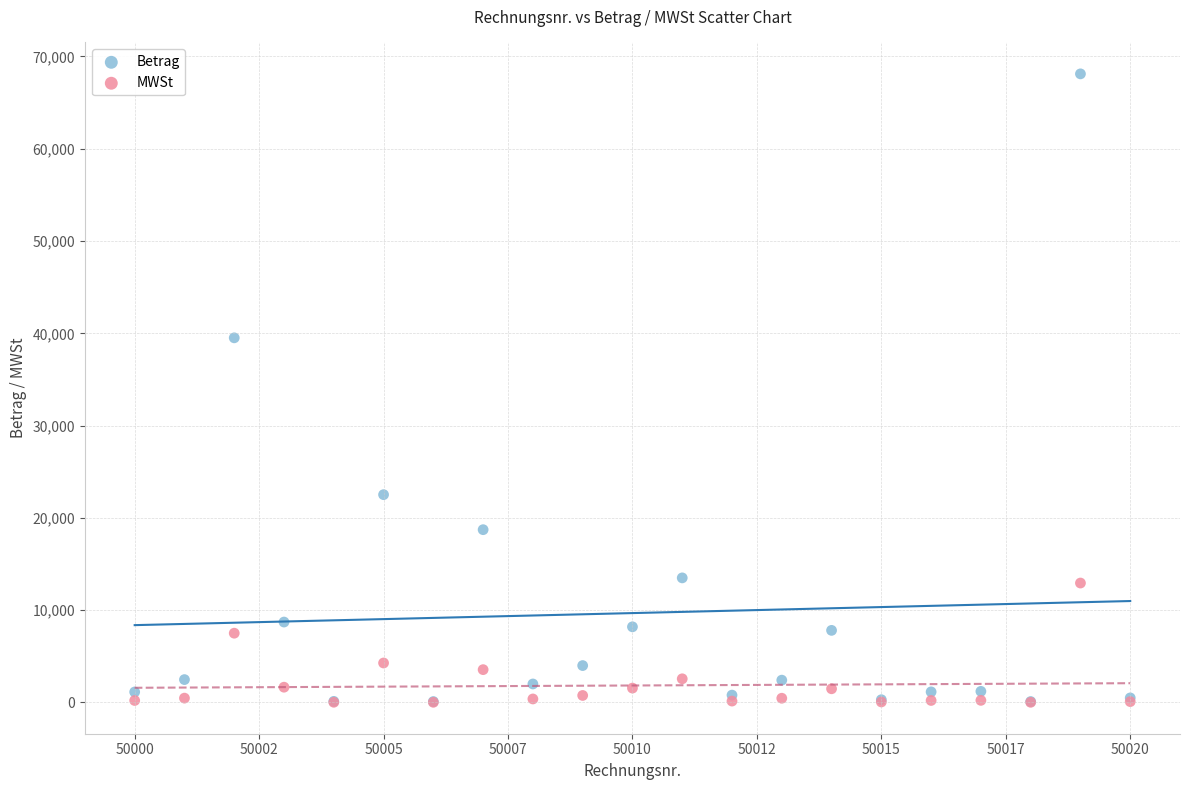

In the Betrag series, what Y value is closest to 34106?

39511.0